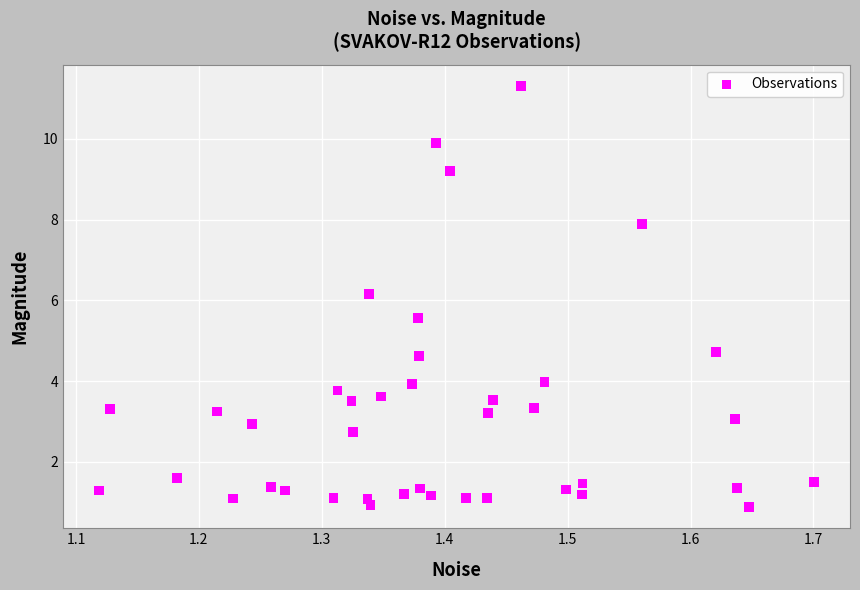

What Y value in the scatter plot is closest to 6?

6.2